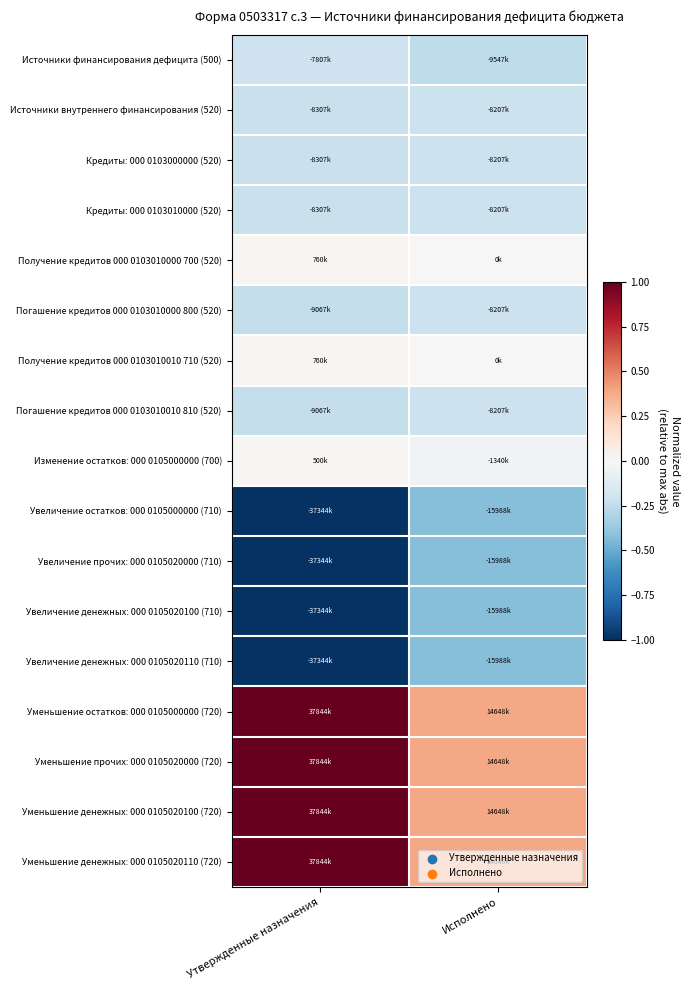

Which series changed the most between Утвержденные назначения and Исполнено?

Уменьшение остатков: 000 0105000000 (720)